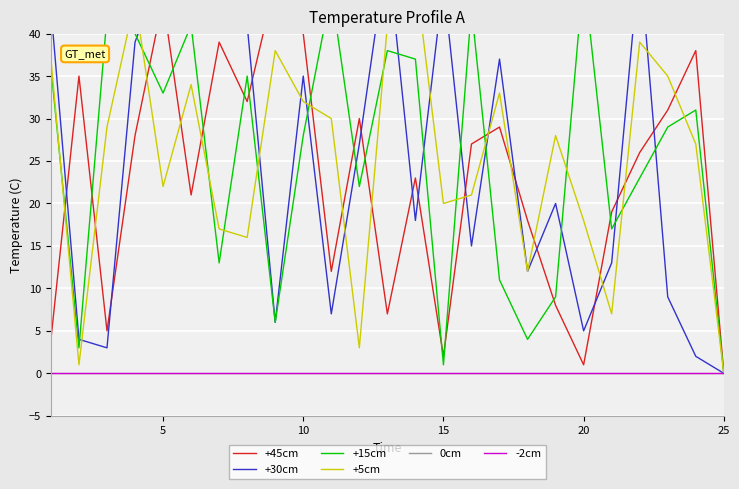

What is the maximum value shown in the chart?

50